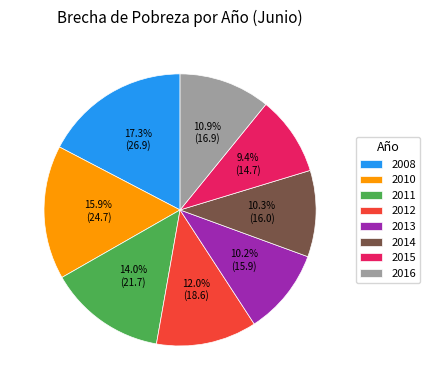

Count the number of slices in the pie.

8